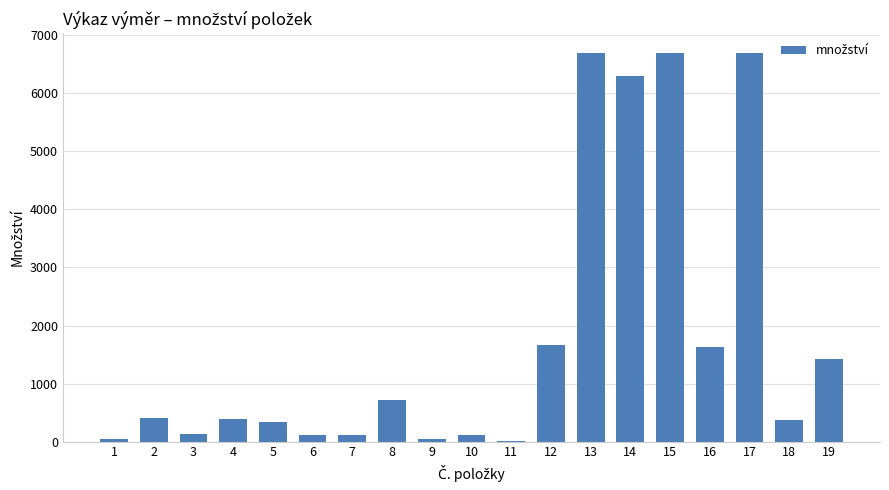

What is the maximum value shown in the chart?

6702.4